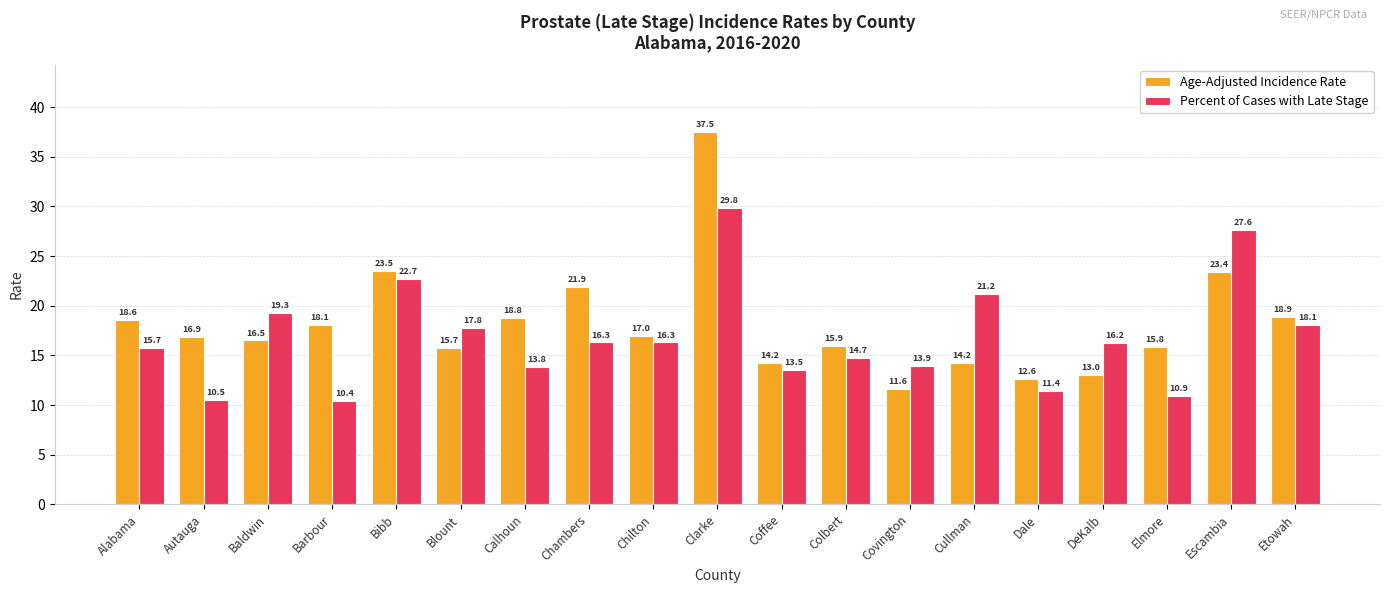

How many bars are there in total?

38